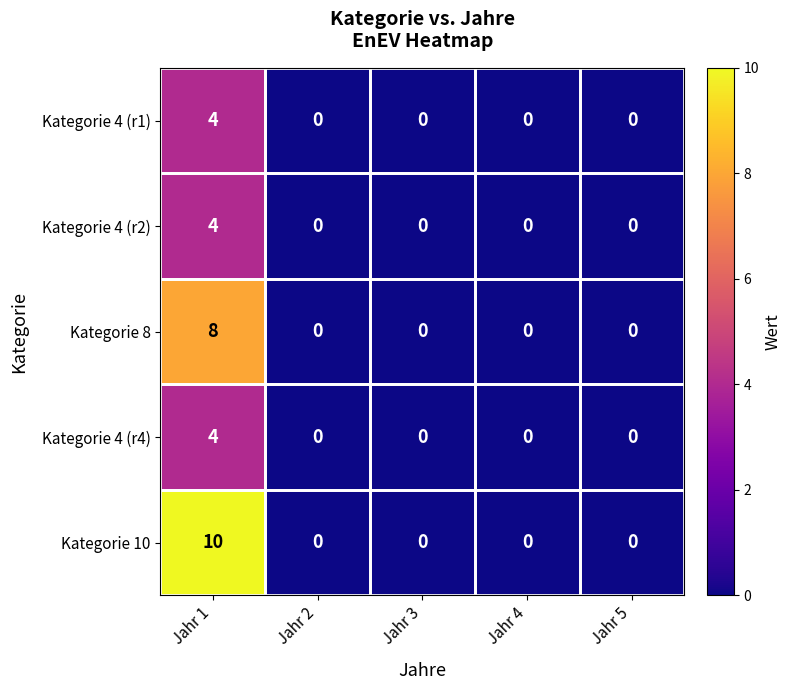

Is it true that Kategorie 4 (r1) equals 0 at Jahr 4?

True